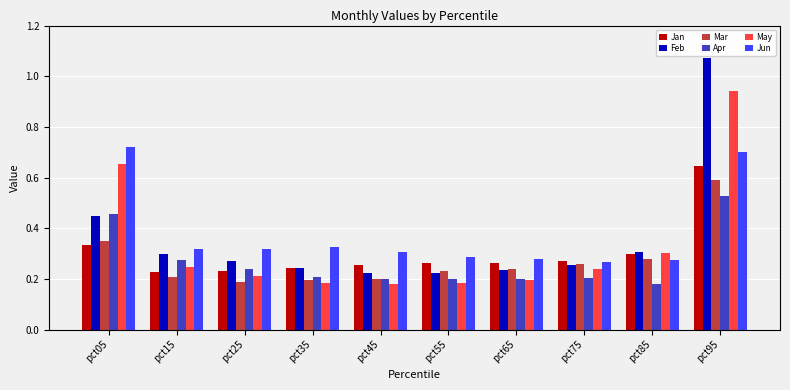

List the series in order of their peak value, lowest first.

Apr, Mar, Jan, Jun, May, Feb